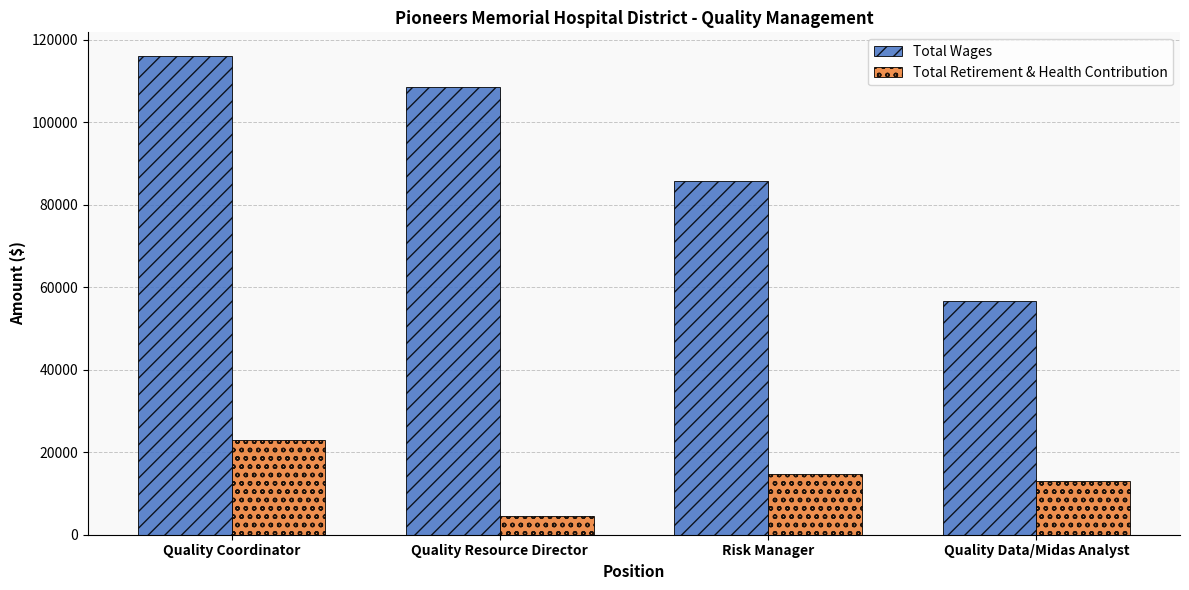

How many series are shown in this chart?

2